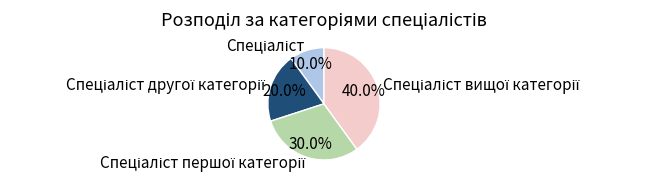

Is there any slice that represents more than half of the pie?

No